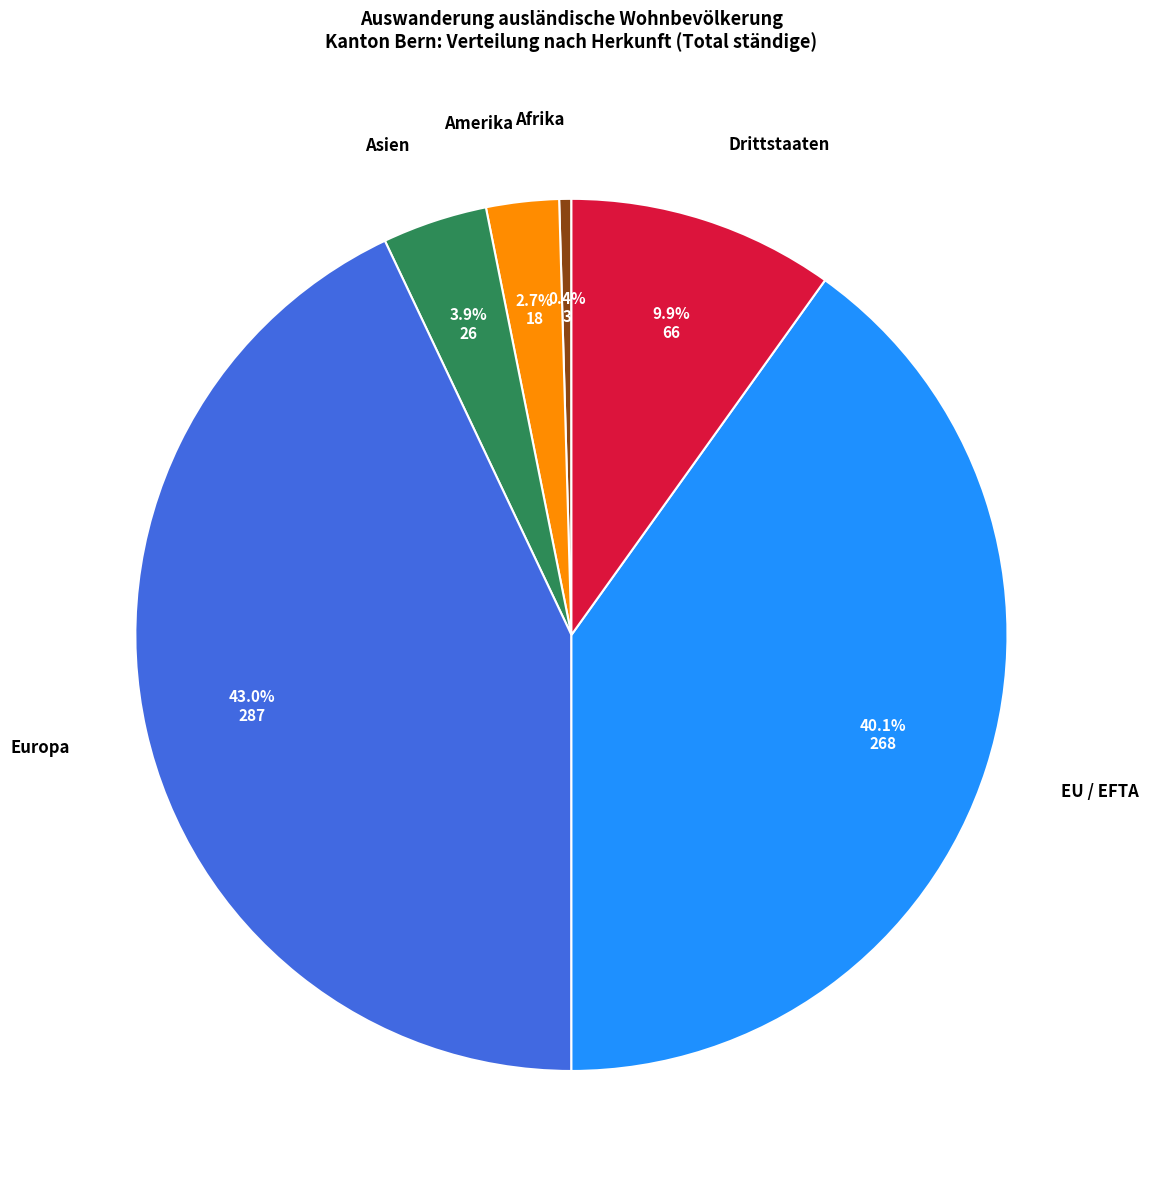

Count the number of slices in the pie.

6